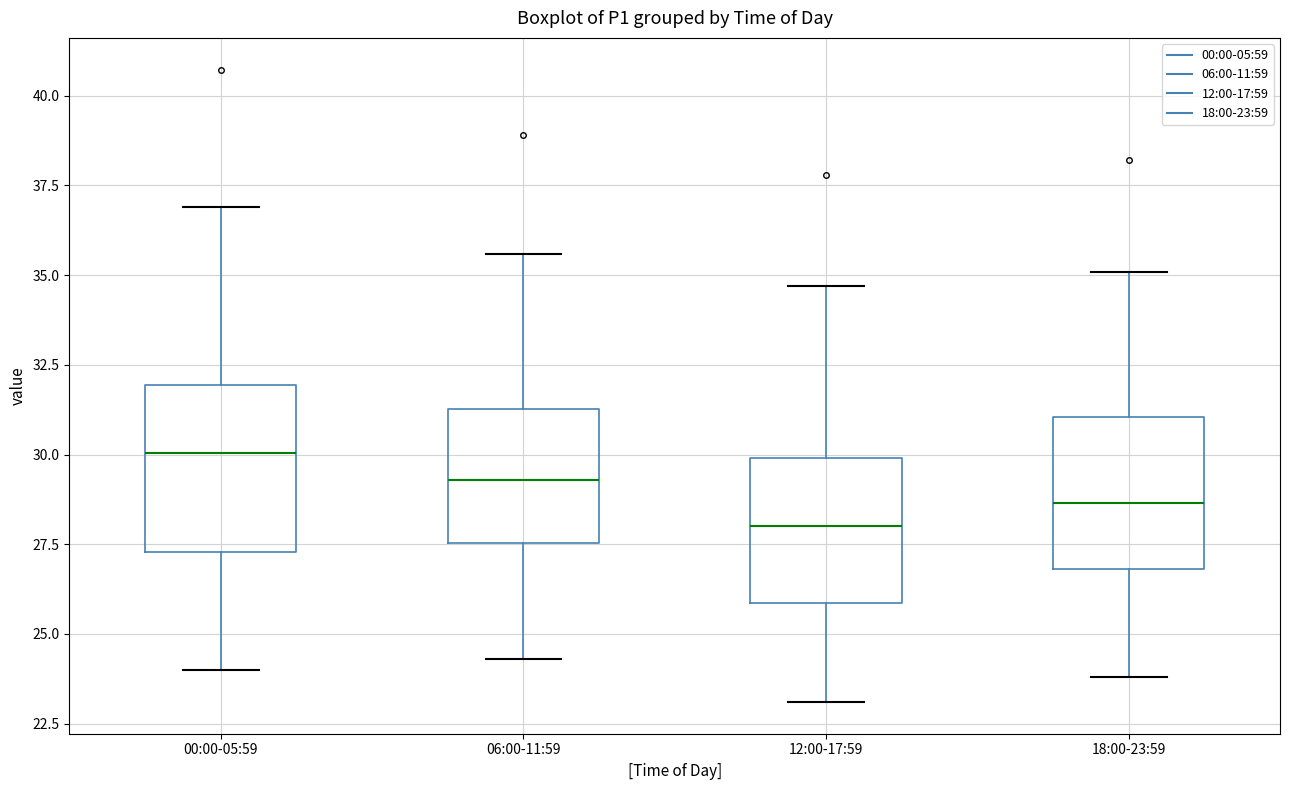

Reading left to right, read every box against the y-axis: the position of its median line, the range the box covers, and the ends of its whiskers. The values are not printed on the chart, so give them approximately, as read against the axis.

00:00-05:59: median 30.0, box 27.5 to 32.0, whiskers 24.0 to 37.0
06:00-11:59: median 29.5, box 27.5 to 31.5, whiskers 24.5 to 35.5
12:00-17:59: median 28.0, box 26.0 to 30.0, whiskers 23.0 to 34.5
18:00-23:59: median 28.5, box 27.0 to 31.0, whiskers 24.0 to 35.0